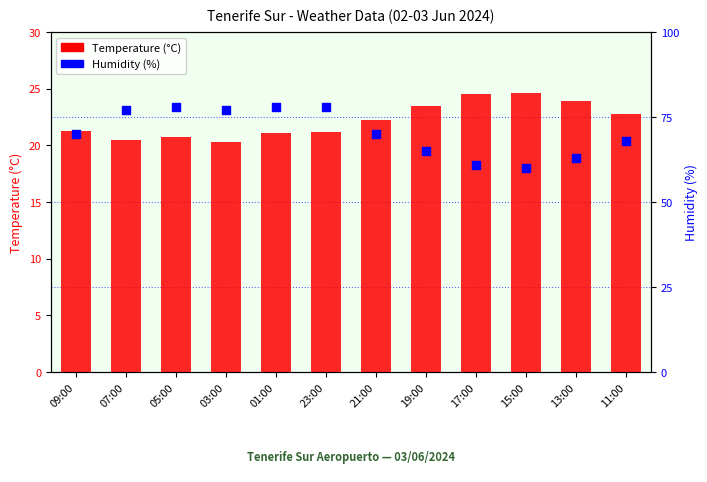

Which series reaches the maximum Y coordinate?

Humidity (%)